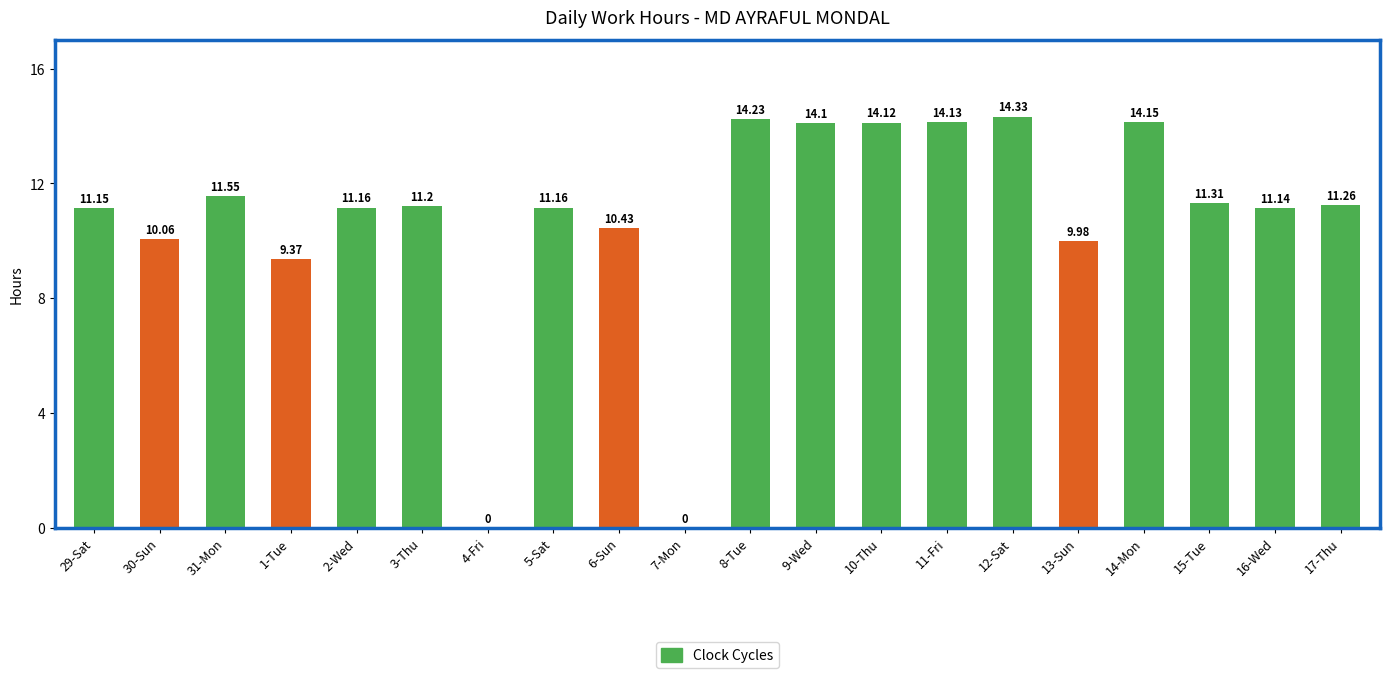

What is the change in value from 2-Wed to 12-Sat?

+3.2